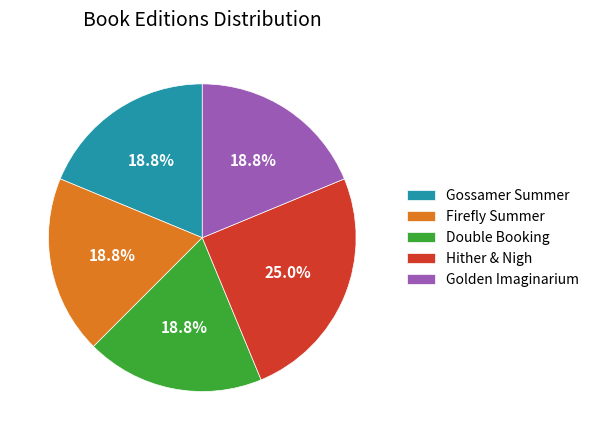

Between Hither & Nigh and Golden Imaginarium, which is larger?

Hither & Nigh